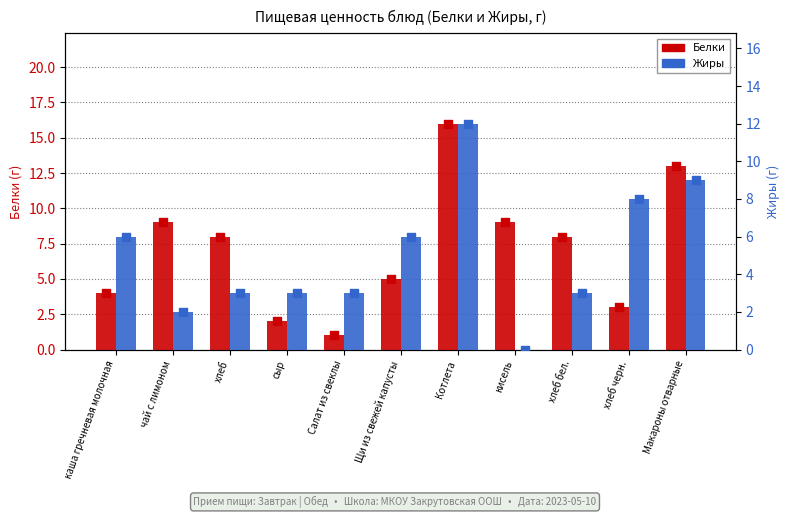

At how many categories does at least one series exceed 1?

11